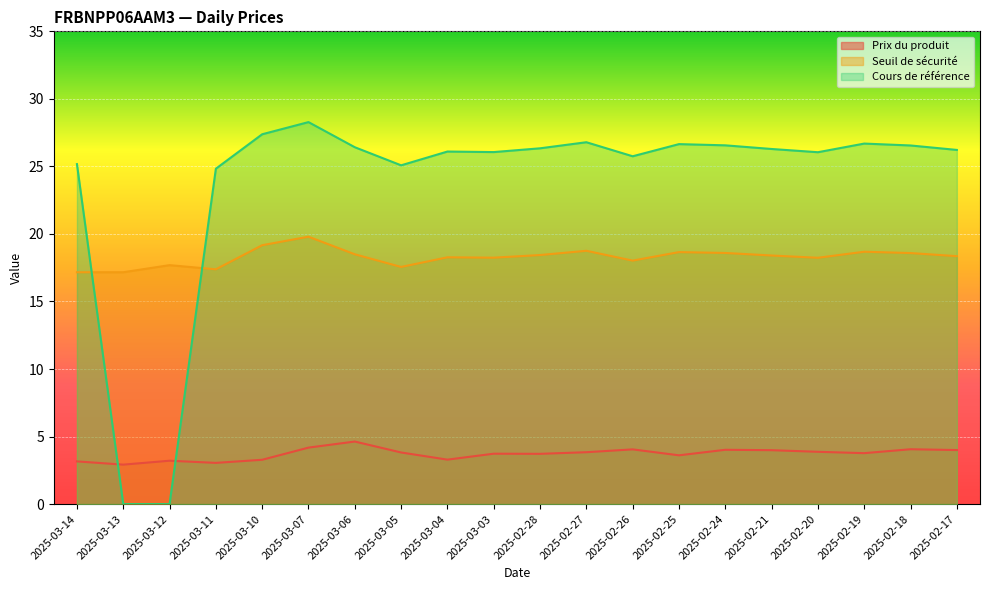

Where does the Seuil de sécurité series first go above 18?

2025-03-10